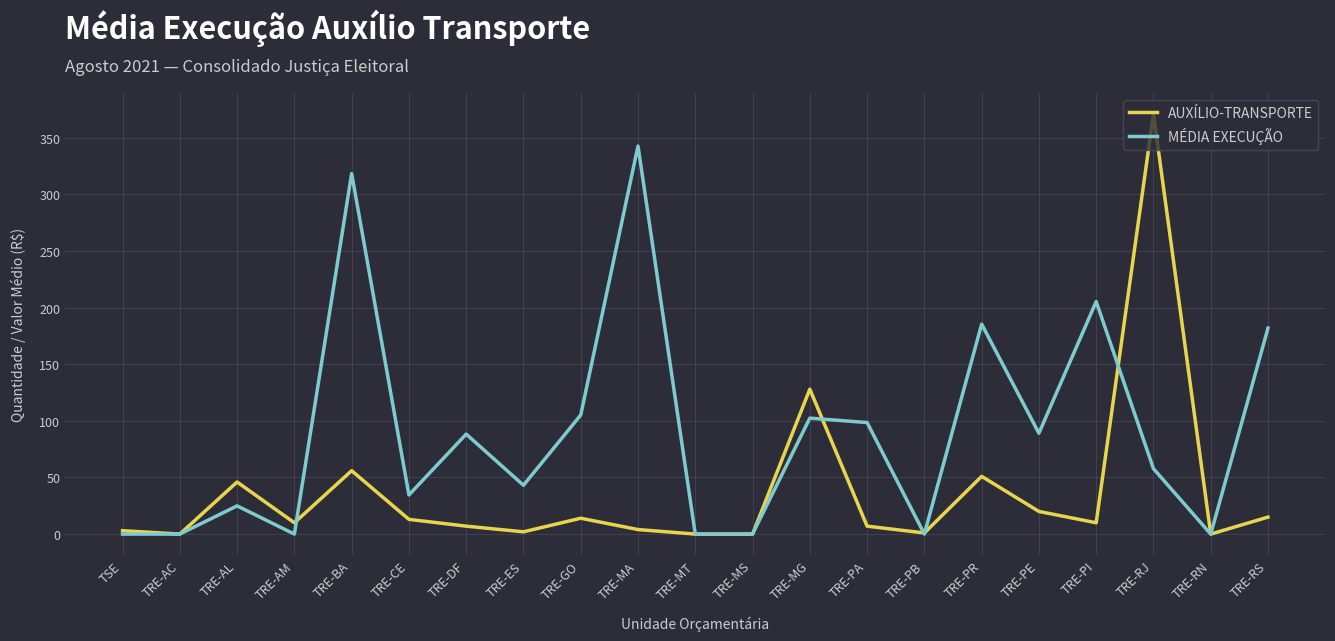

What is the approximate value of AUXÍLIO-TRANSPORTE at TRE-PA?

7.0